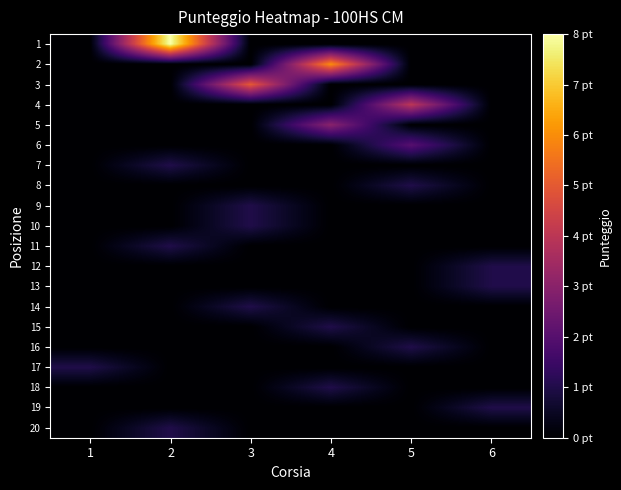

At how many categories does at least one series exceed 6?

1